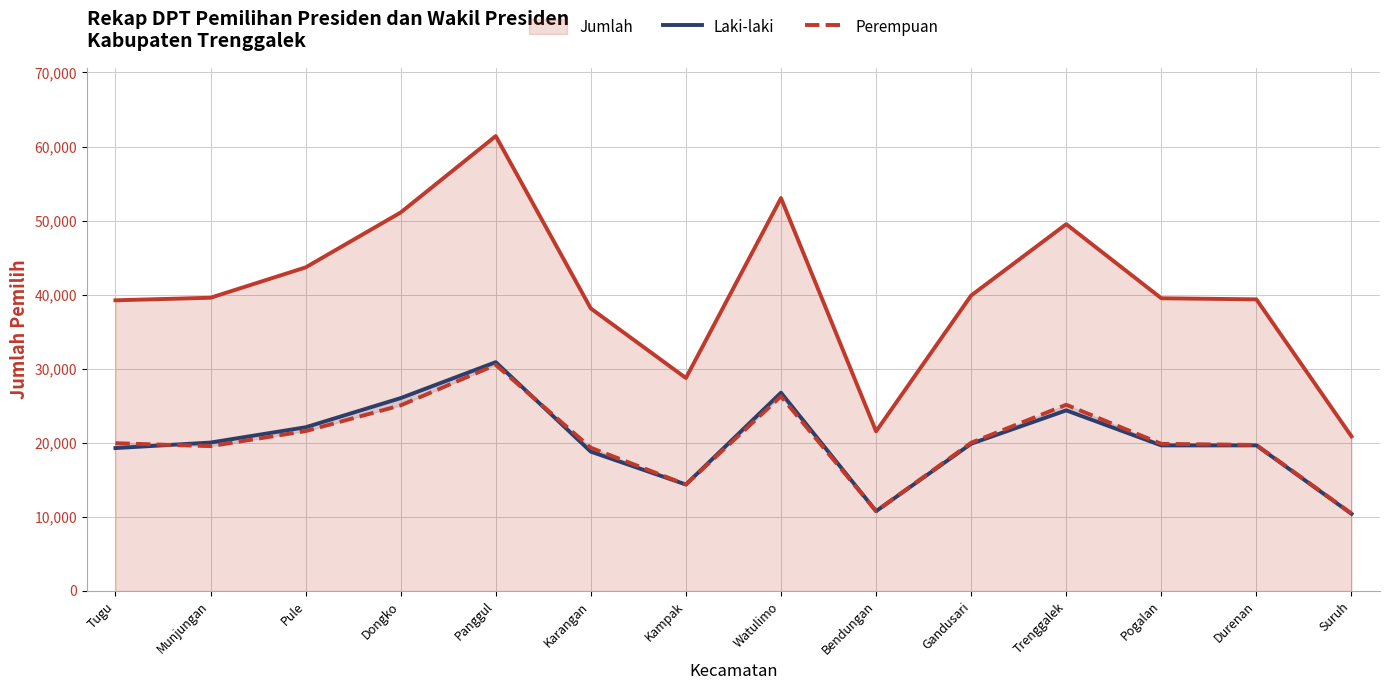

True or false: Perempuan and Laki-laki cross at least once.

True